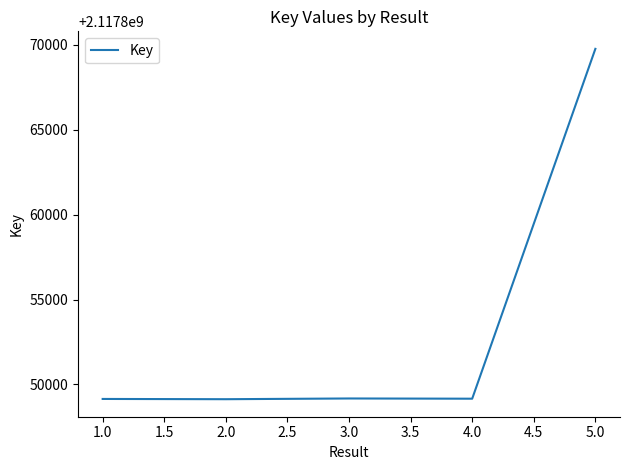

The value at 1.0 is 3620159054. True or false?

False